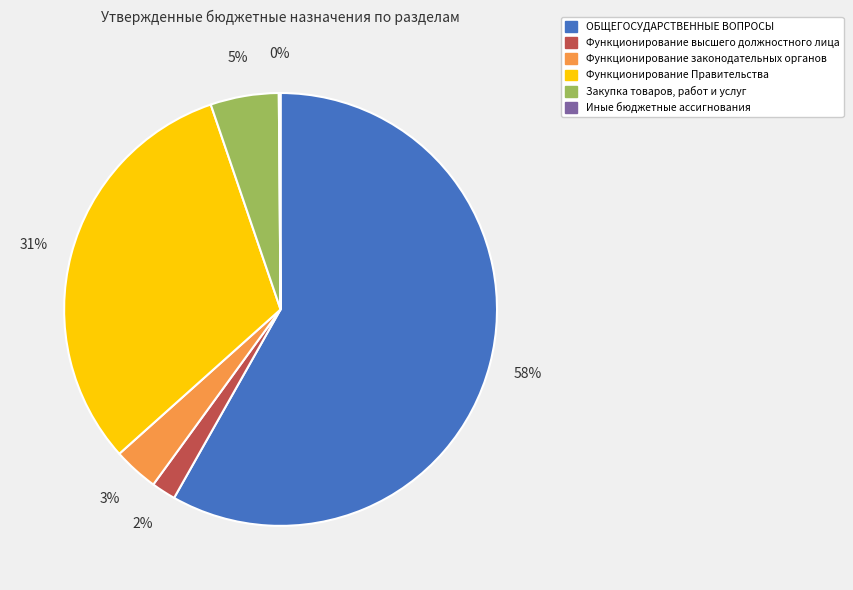

To the nearest percent, what is the average slice percentage?

17%